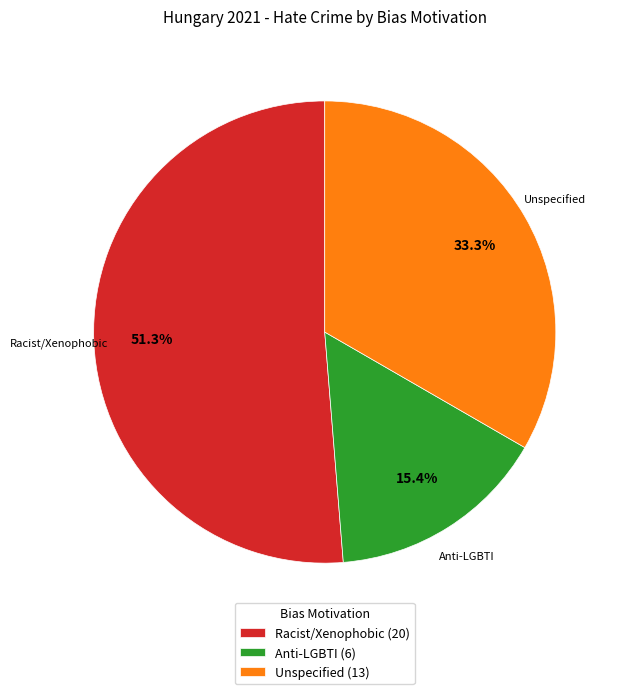

Does any single category account for the majority?

Yes